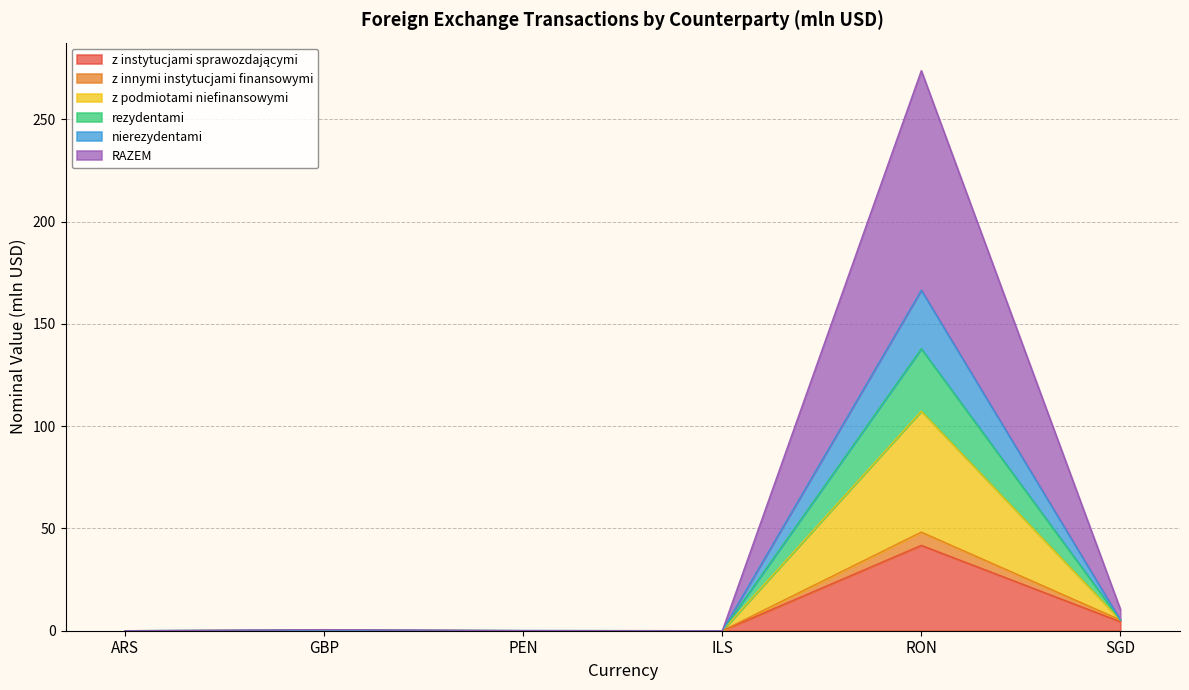

Where is the first local minimum for rezydentami?

ILS